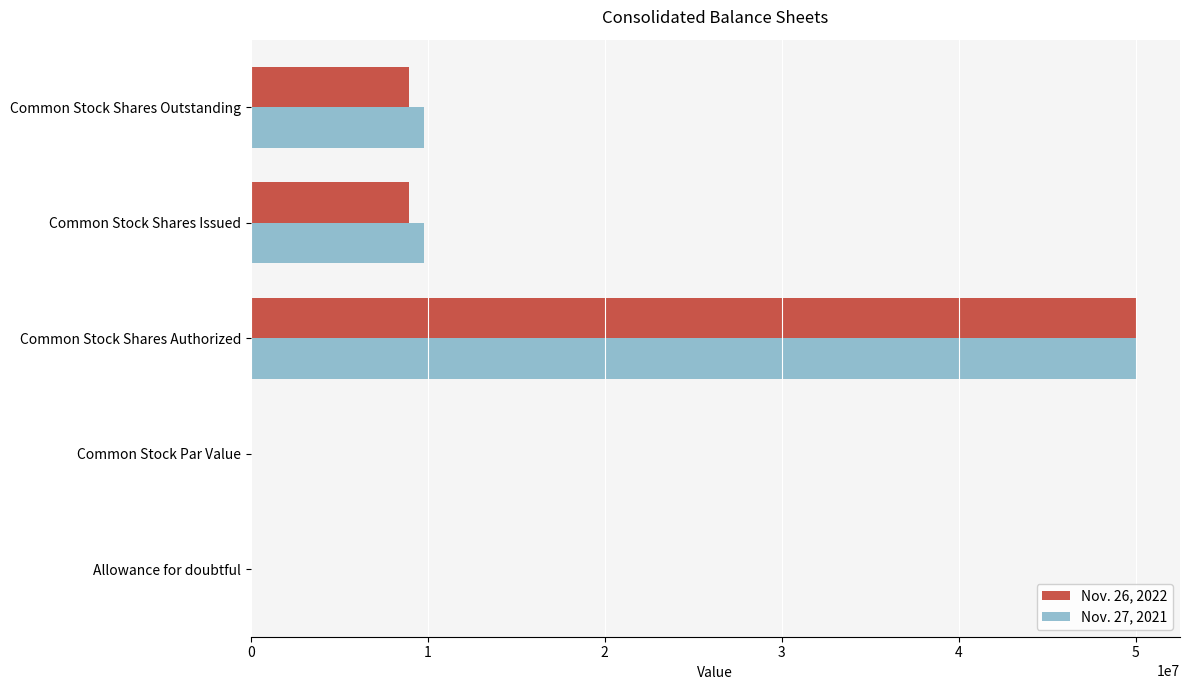

What is the maximum value shown in the chart?

50000000